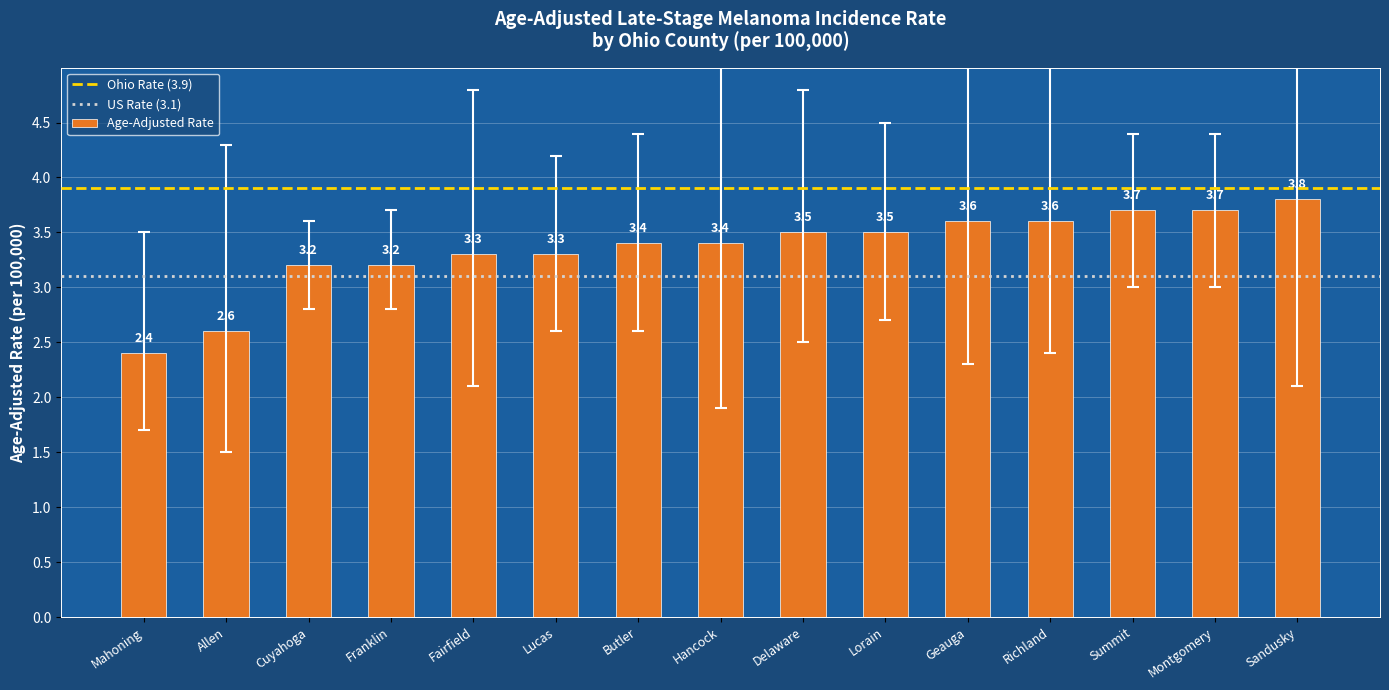

Are the bars horizontal?

No